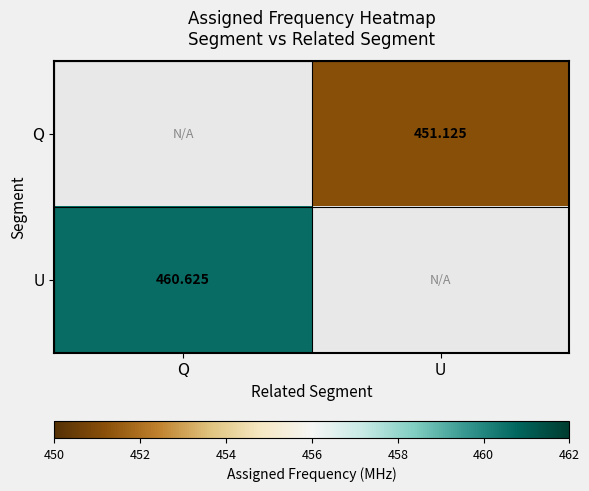

Which has a higher value, U or Q?

U